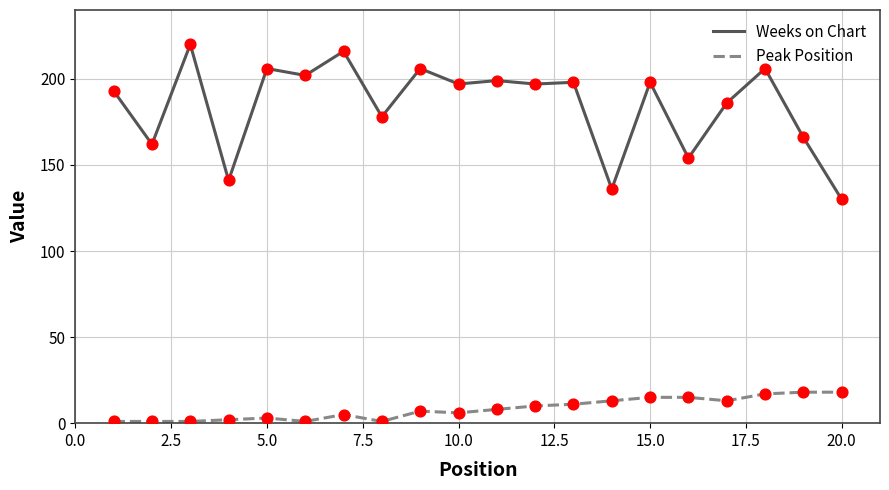

Which series has the largest total across all categories?

Weeks on Chart